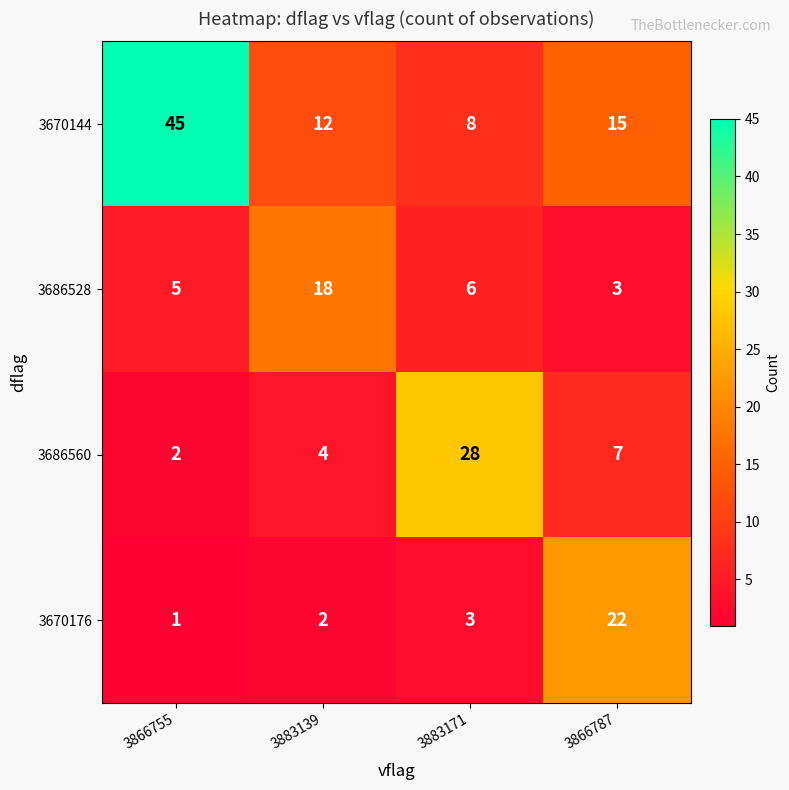

True or false: 3670176 has a value of 2 at 3883139.

True